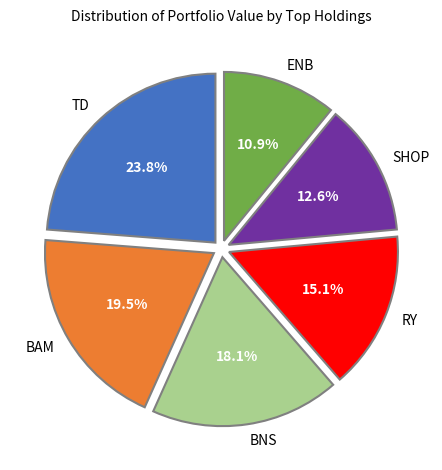

Do ENB and BNS together represent more than half of the pie?

No